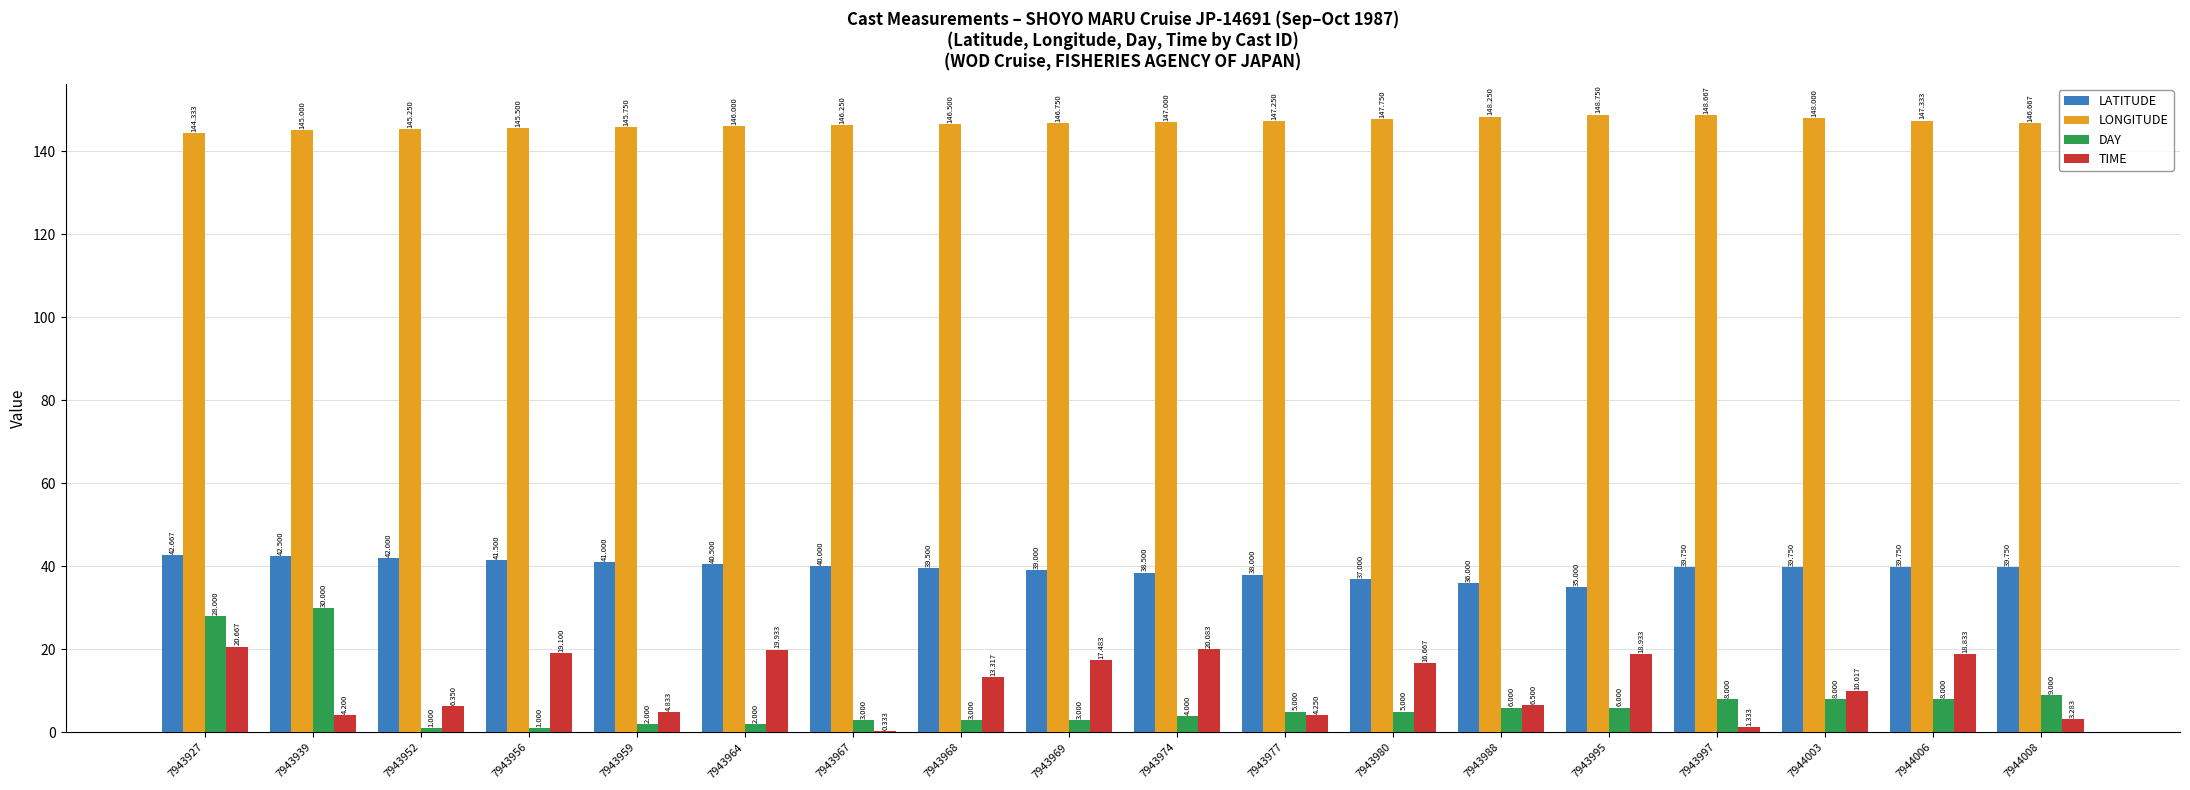

Is the value of LATITUDE at 7943964 greater than the value of DAY at 7943967?

Yes